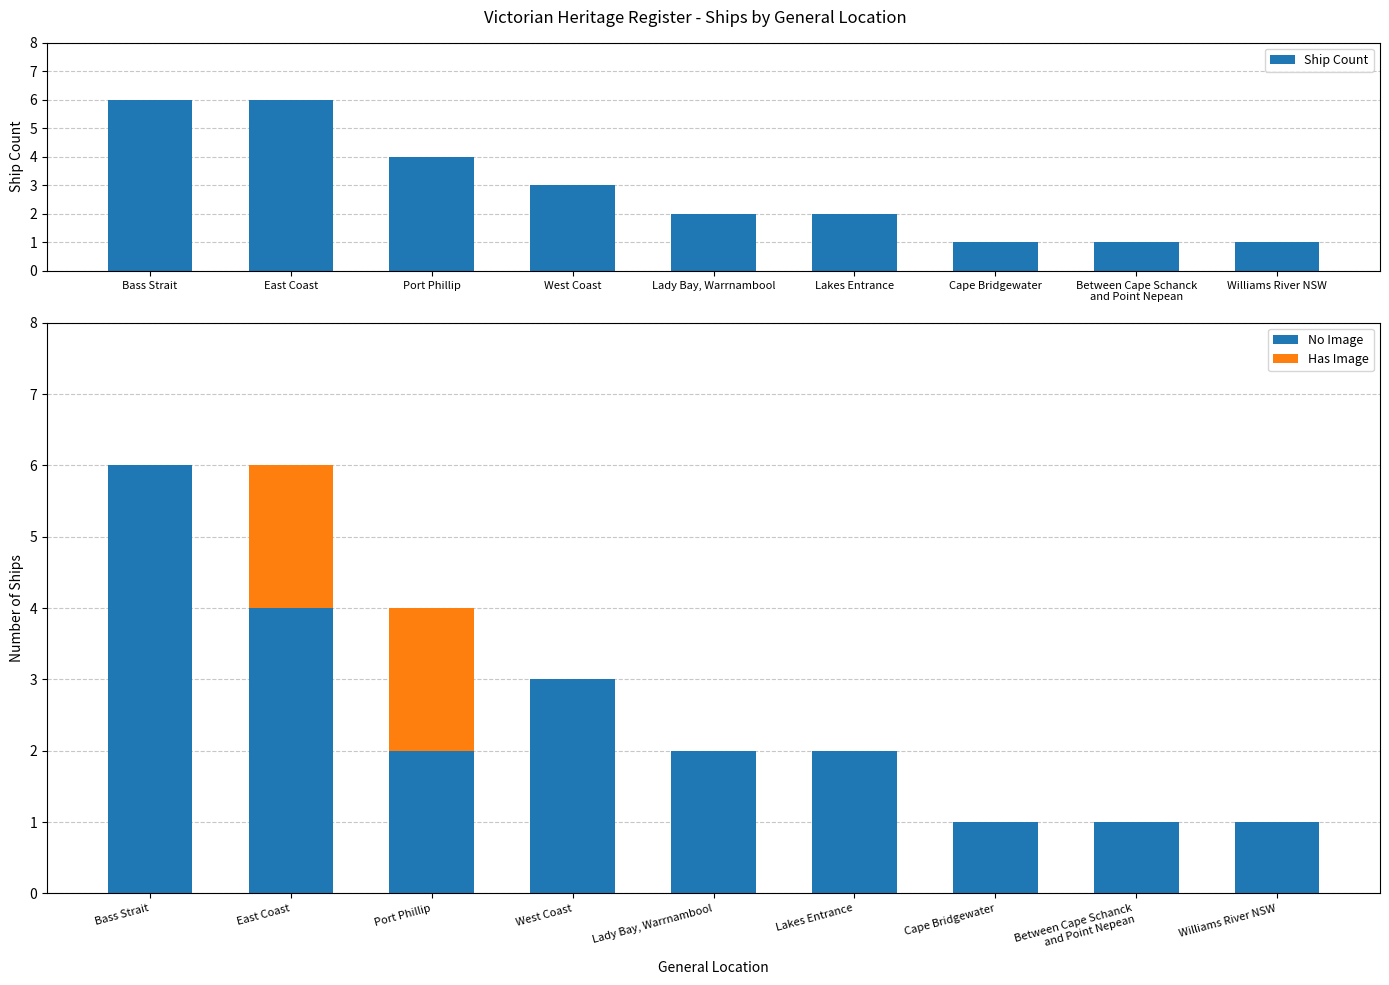

What is the value of the Ship Count bar at the 3rd from the left?

4